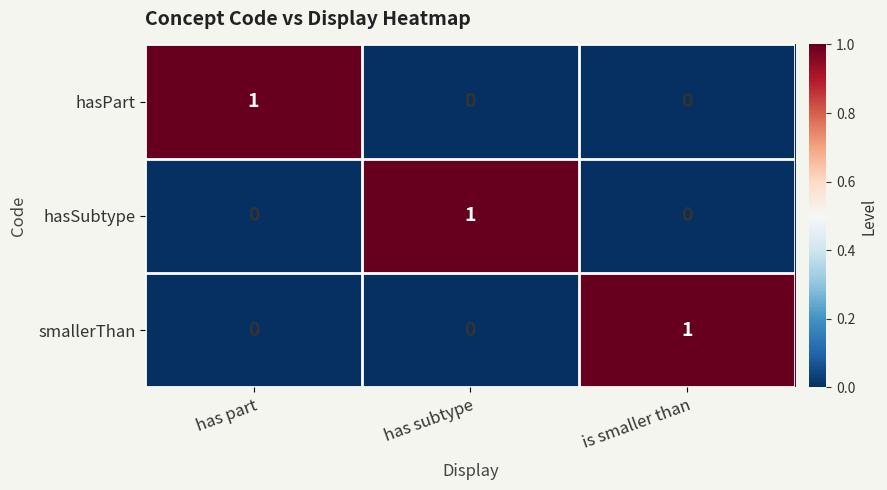

At how many categories does at least one series exceed 0?

3